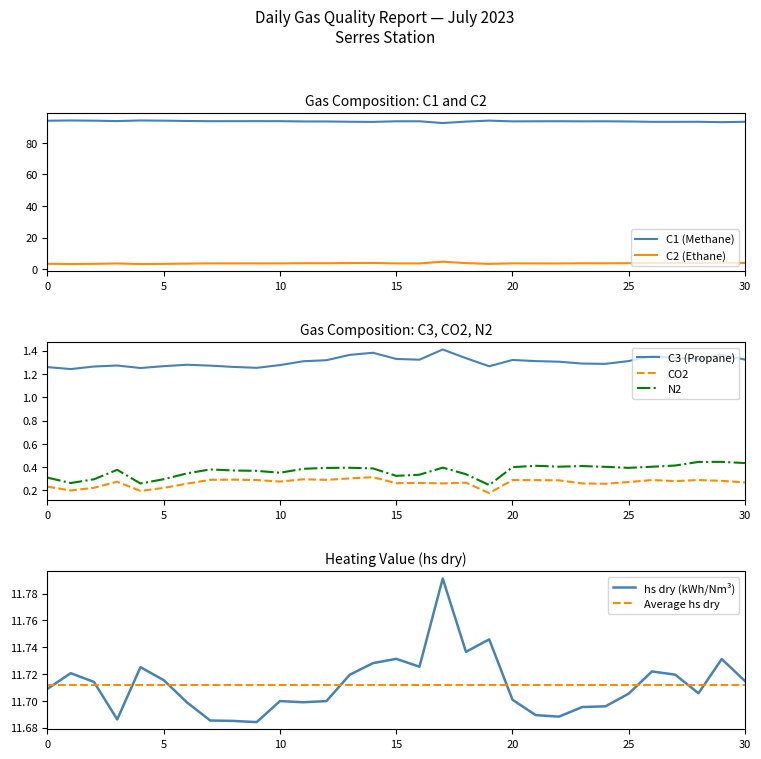

What is the label of the 17th point from the left?

16